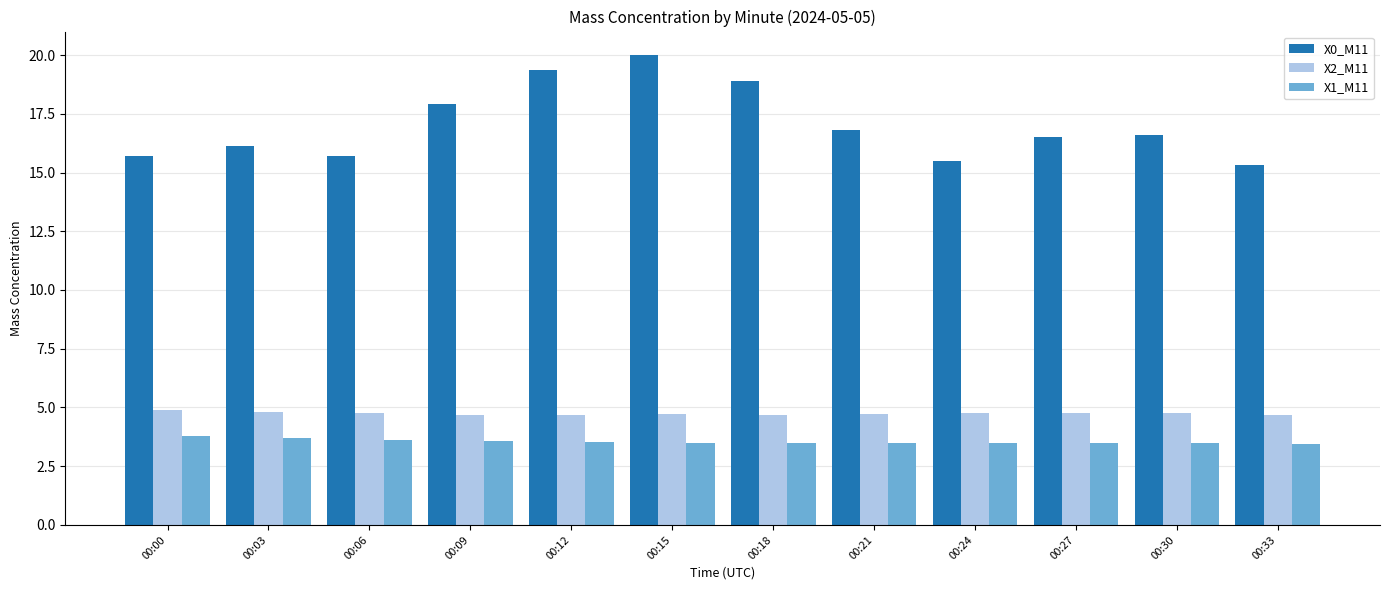

Is the value of X2_M11 at 00:00 greater than the value of X0_M11 at 00:03?

No